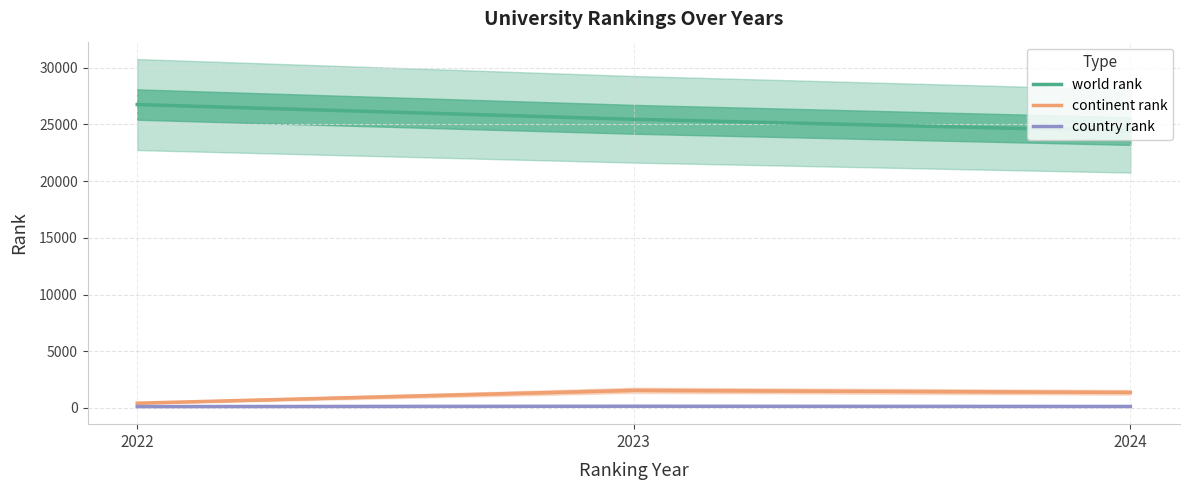

How many data points in continent rank are less than 1367?

1